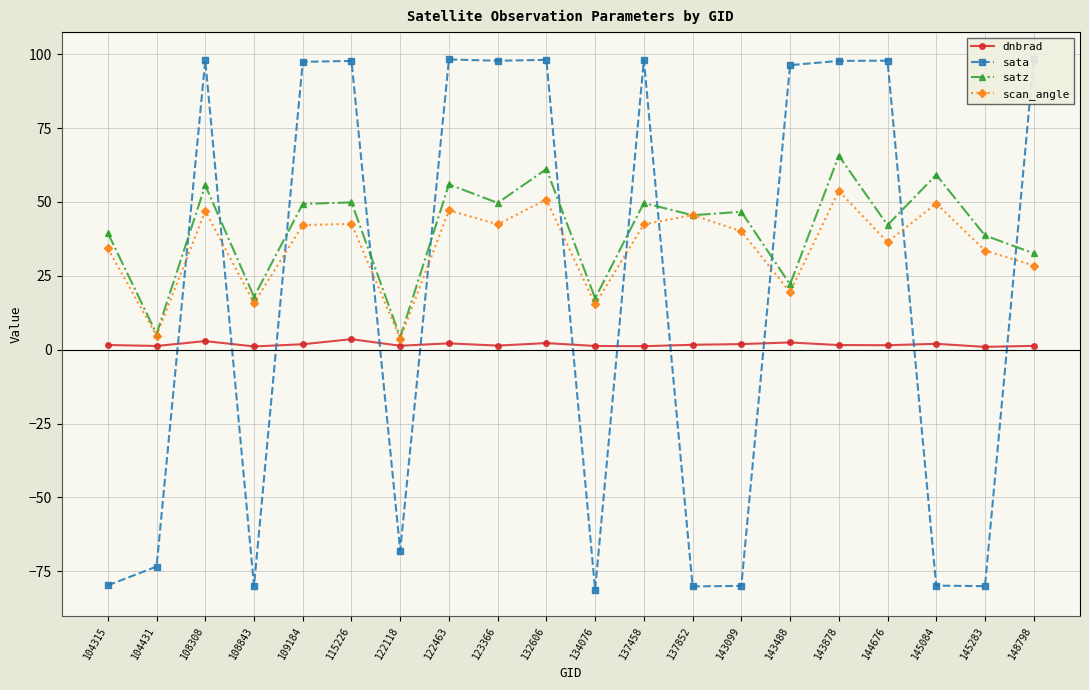

Reading left to right, list all the values displayed in this chart.

dnbrad: 1.6	1.3	2.9	1.1	1.8	3.5	1.3	2.1	1.4	2.2	1.2	1.2	1.6	1.9	2.4	1.6	1.5	2.0	0.9	1.3
sata: -79.7	-73.4	97.9	-80.0	97.4	97.7	-68.0	98.2	97.8	98.1	-81.2	98.1	-80.1	-79.9	96.3	97.7	97.8	-79.8	-80.0	98.4
satz: 39.5	5.3	55.6	17.9	49.3	49.8	4.3	55.9	49.7	61.1	17.4	49.6	45.5	46.7	22.1	65.6	42.1	59.2	38.6	32.6
scan_angle: 34.2	4.7	46.9	15.8	42.2	42.5	3.8	47.1	42.4	50.8	15.4	42.4	45.5	40.1	19.4	53.7	36.4	49.4	33.6	28.5